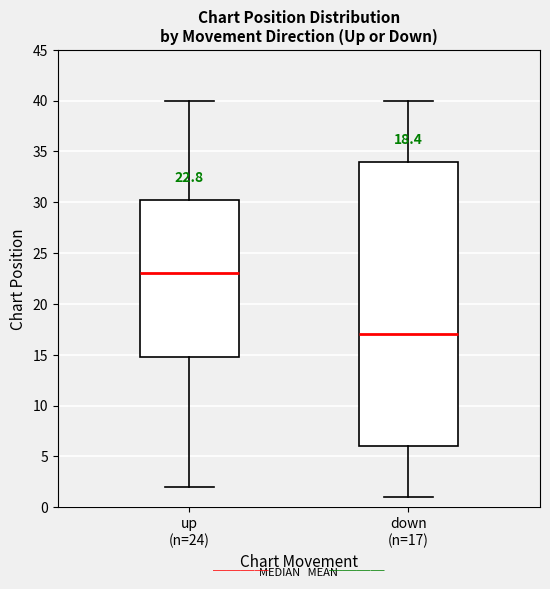

Which box has the lowest median line?

down (n=17)